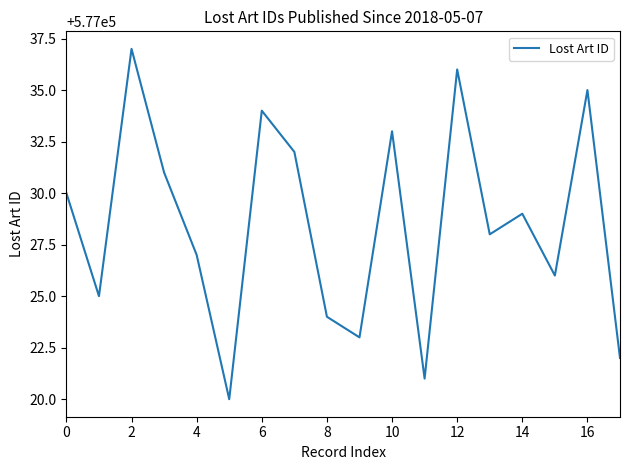

What is the minimum value shown in the chart?

577020